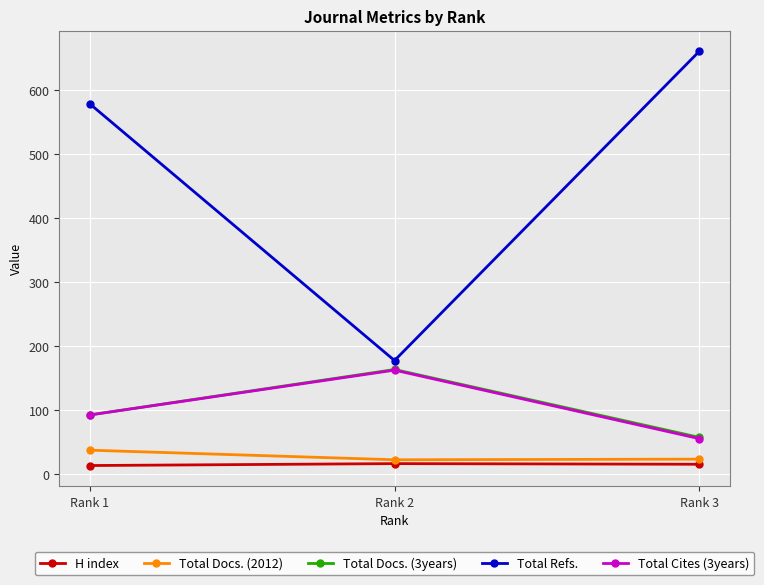

What is the difference between the maximum and minimum values in the H index series?

3